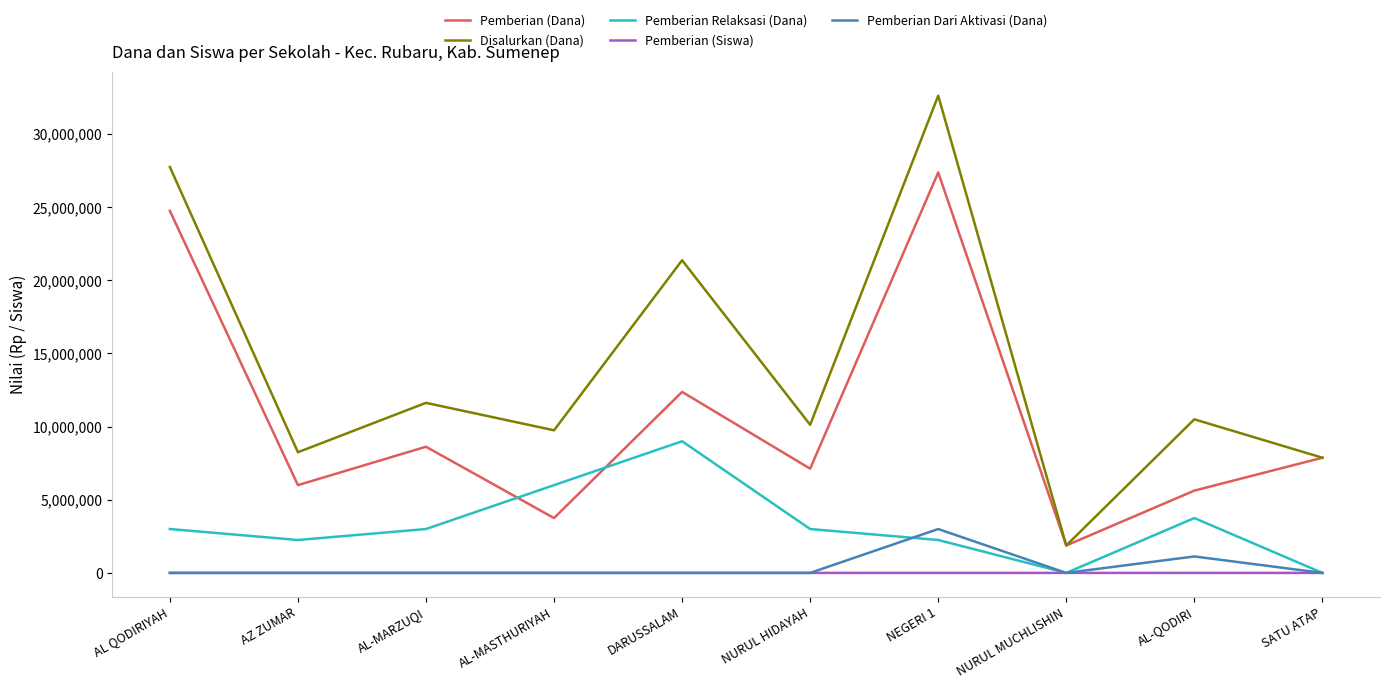

Where is the first local maximum for Pemberian Relaksasi (Dana)?

DARUSSALAM